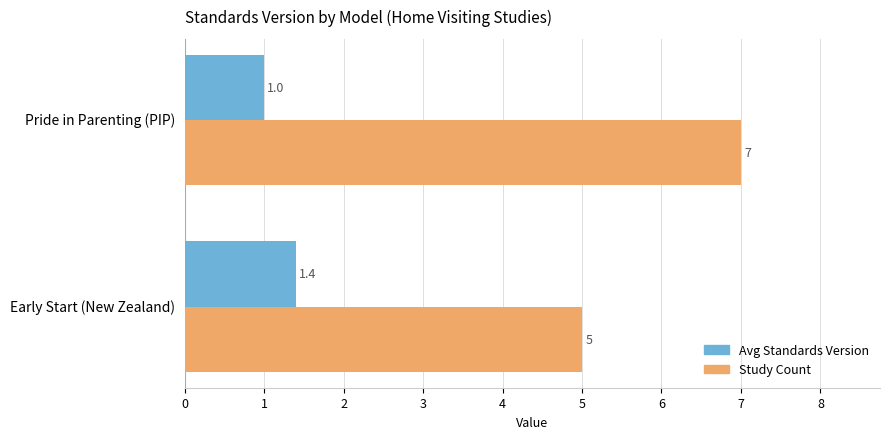

At Pride in Parenting (PIP), list the series in order from largest to smallest.

Study Count, Avg Standards Version